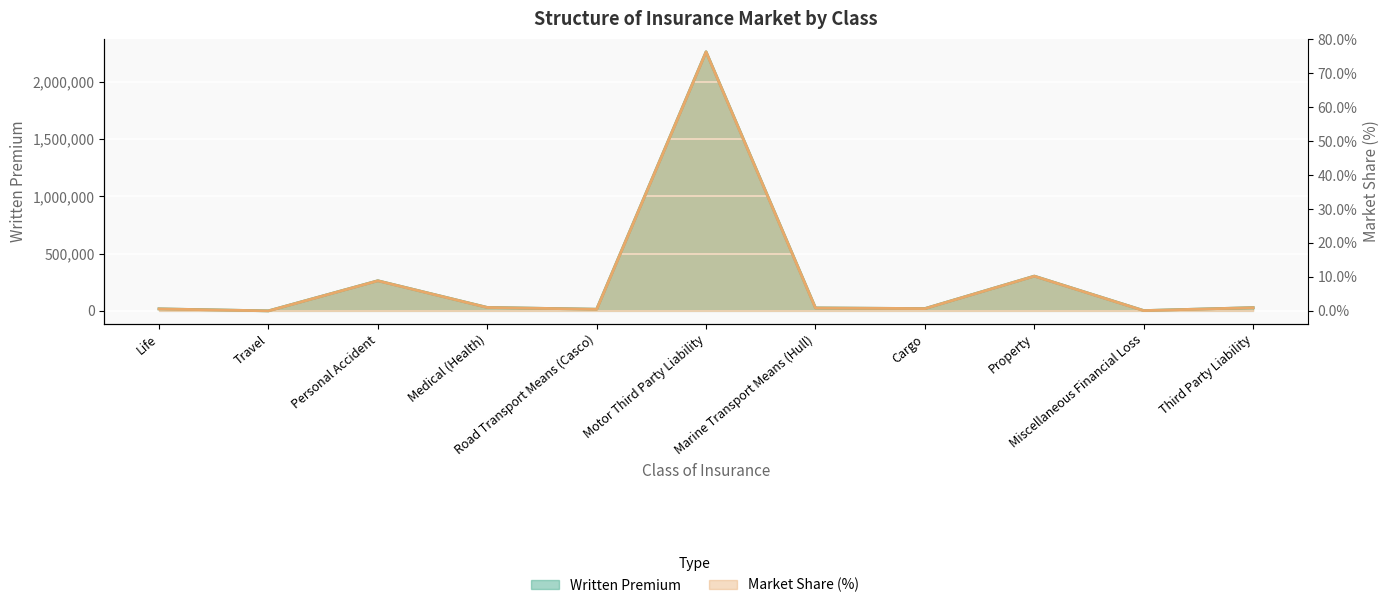

How many data points does each series have?

11